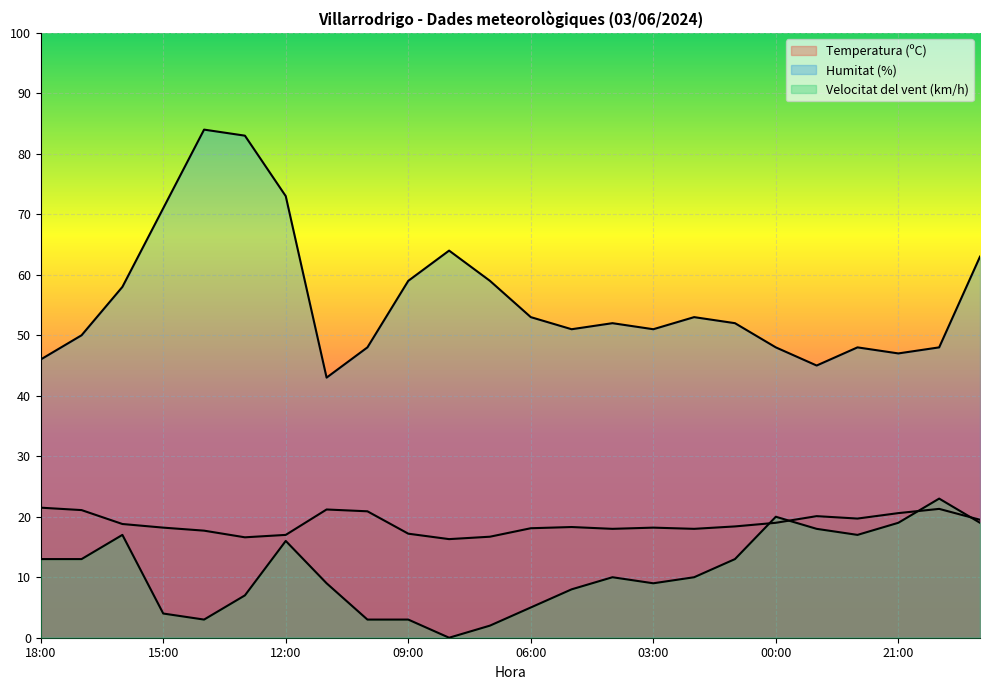

How many lines are shown in the chart?

3